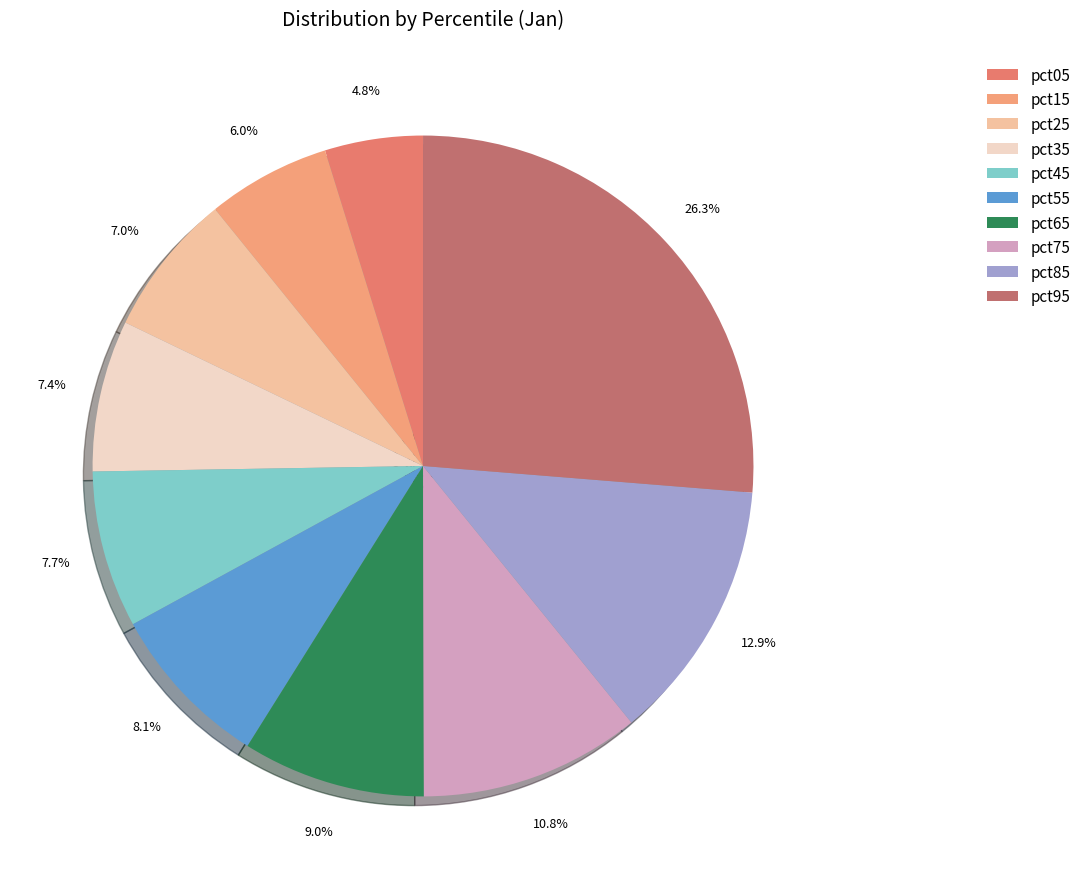

Count the number of slices in the pie.

10